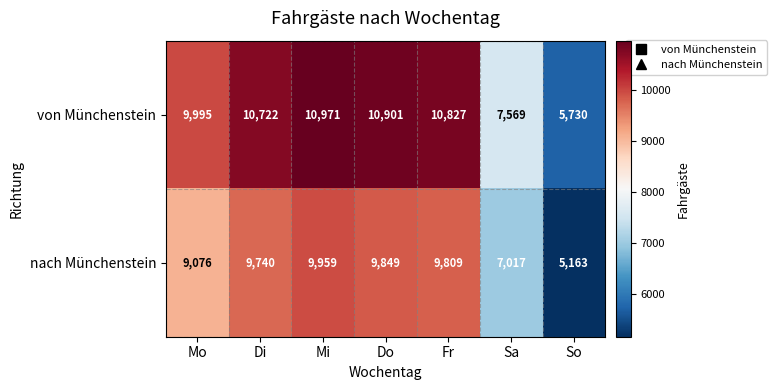

At which label is nach Münchenstein closest to 7561?

Sa